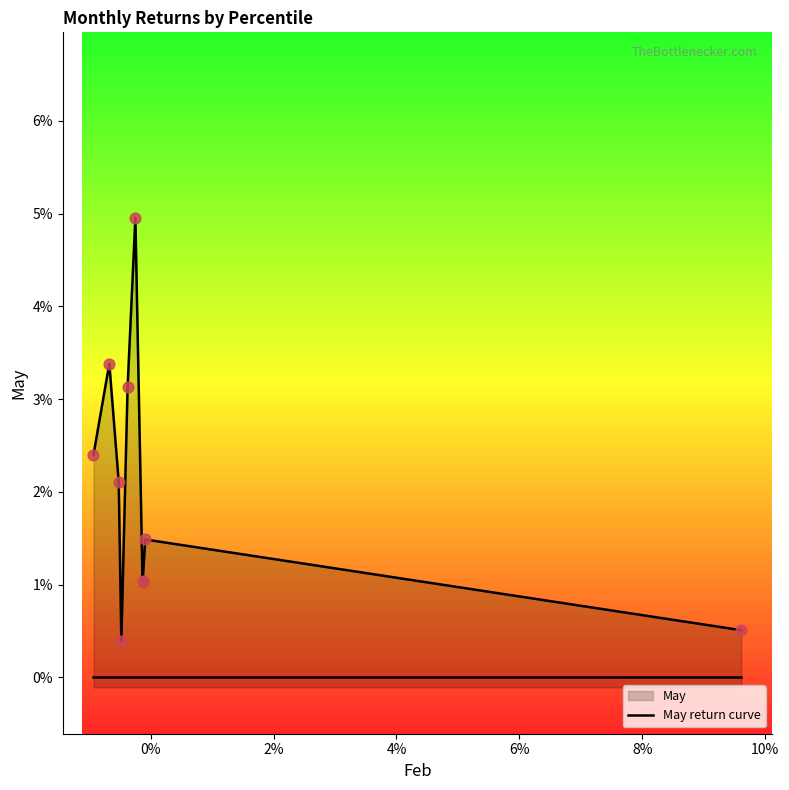

Between 6% and 10%, which is larger?

6%